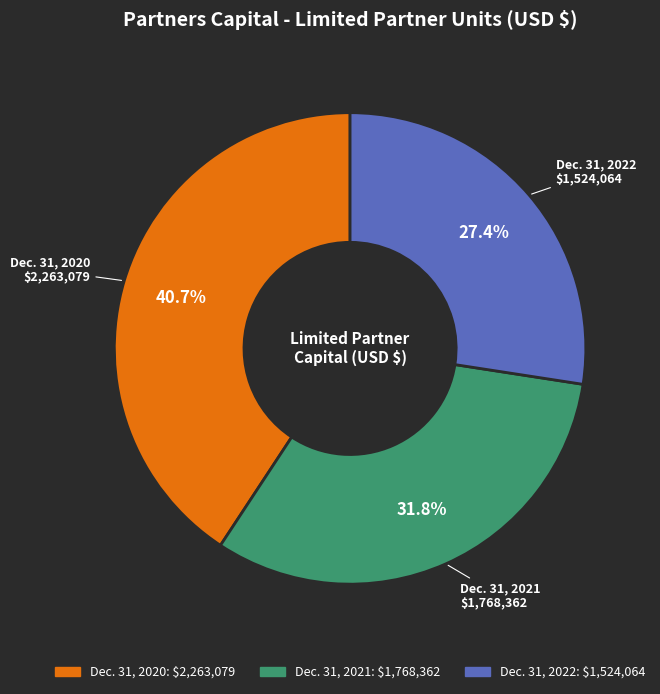

Does any single category account for the majority?

No